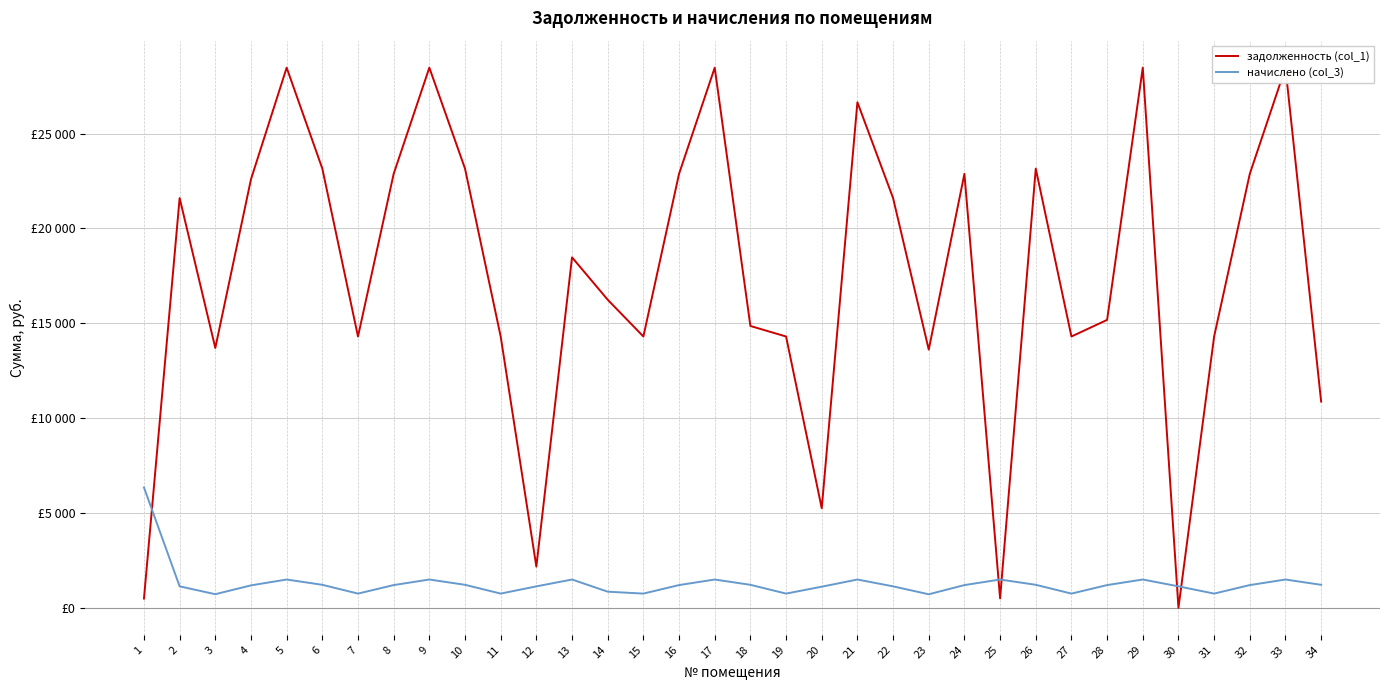

Which category has the lowest value in the задолженность (col_1) series?

30